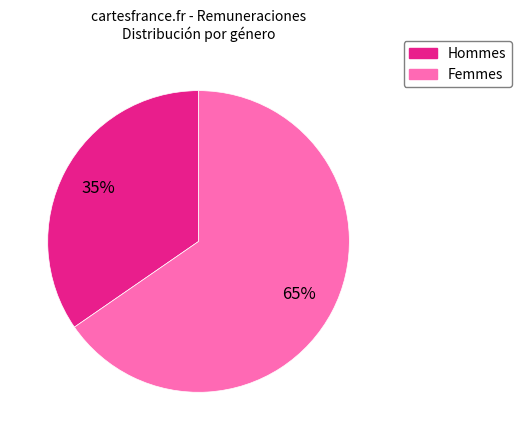

To the nearest percent, what is the average slice percentage?

50%